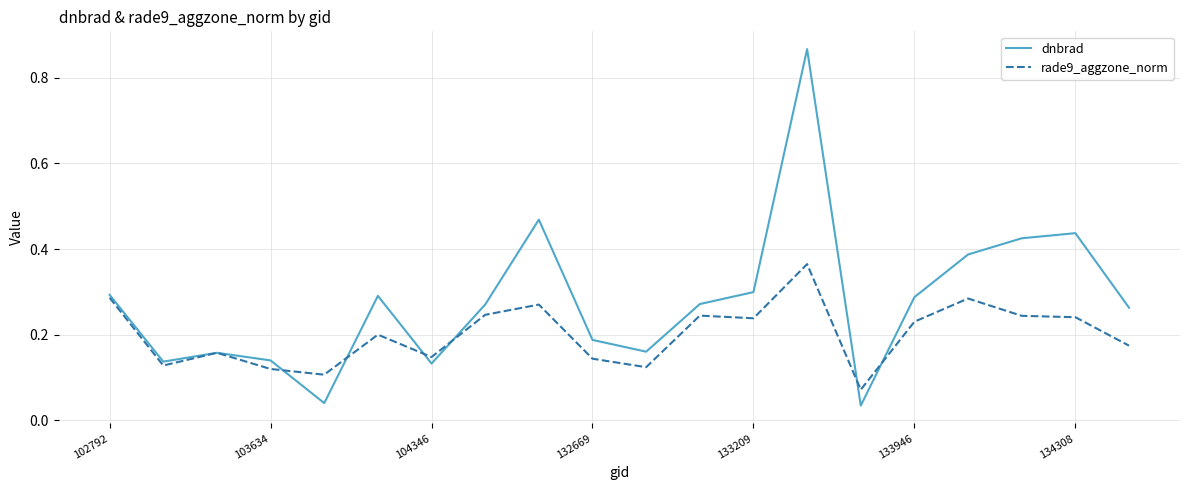

List the series in order of their overall mean, highest first.

dnbrad, rade9_aggzone_norm